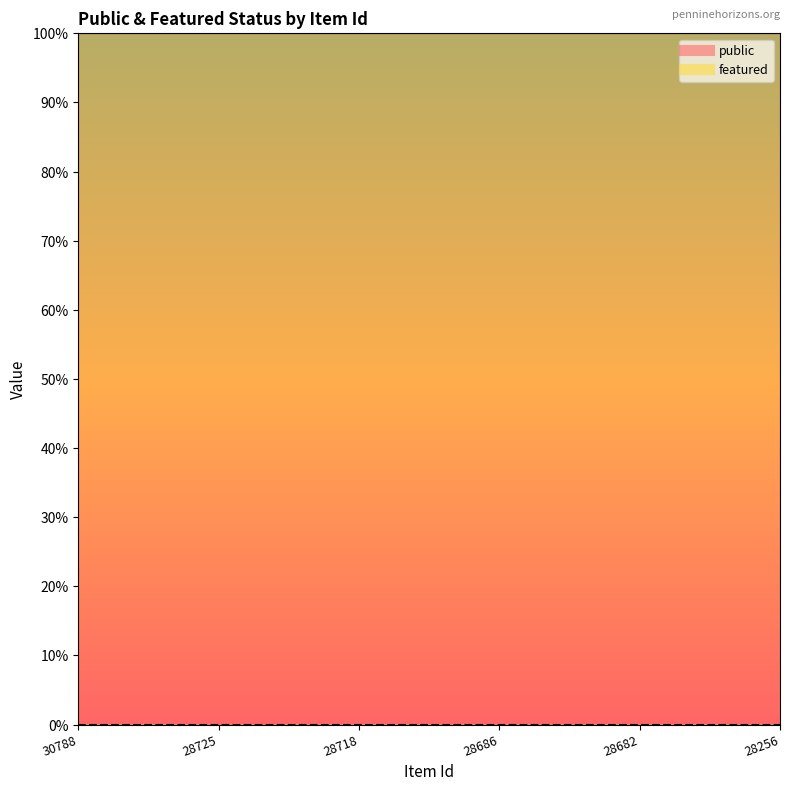

Is it true that featured equals 0 at 28725?

True